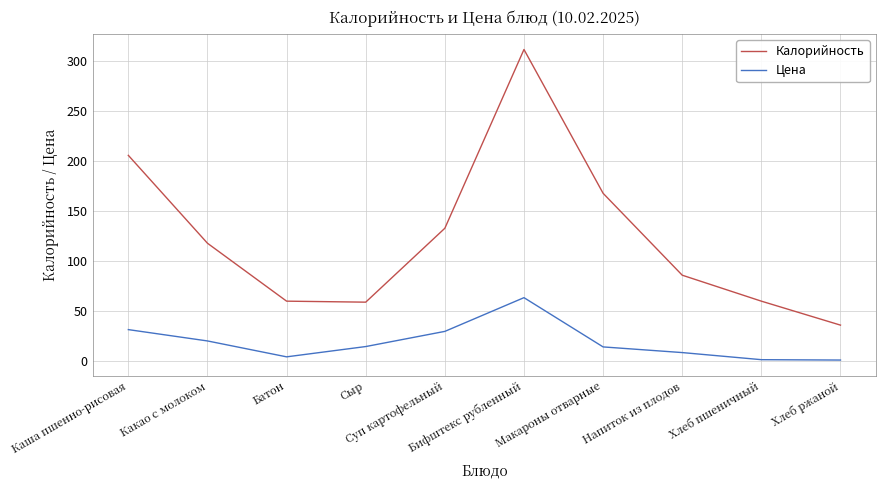

Is the value of Цена at Суп картофельный greater than the value of Калорийность at Сыр?

No